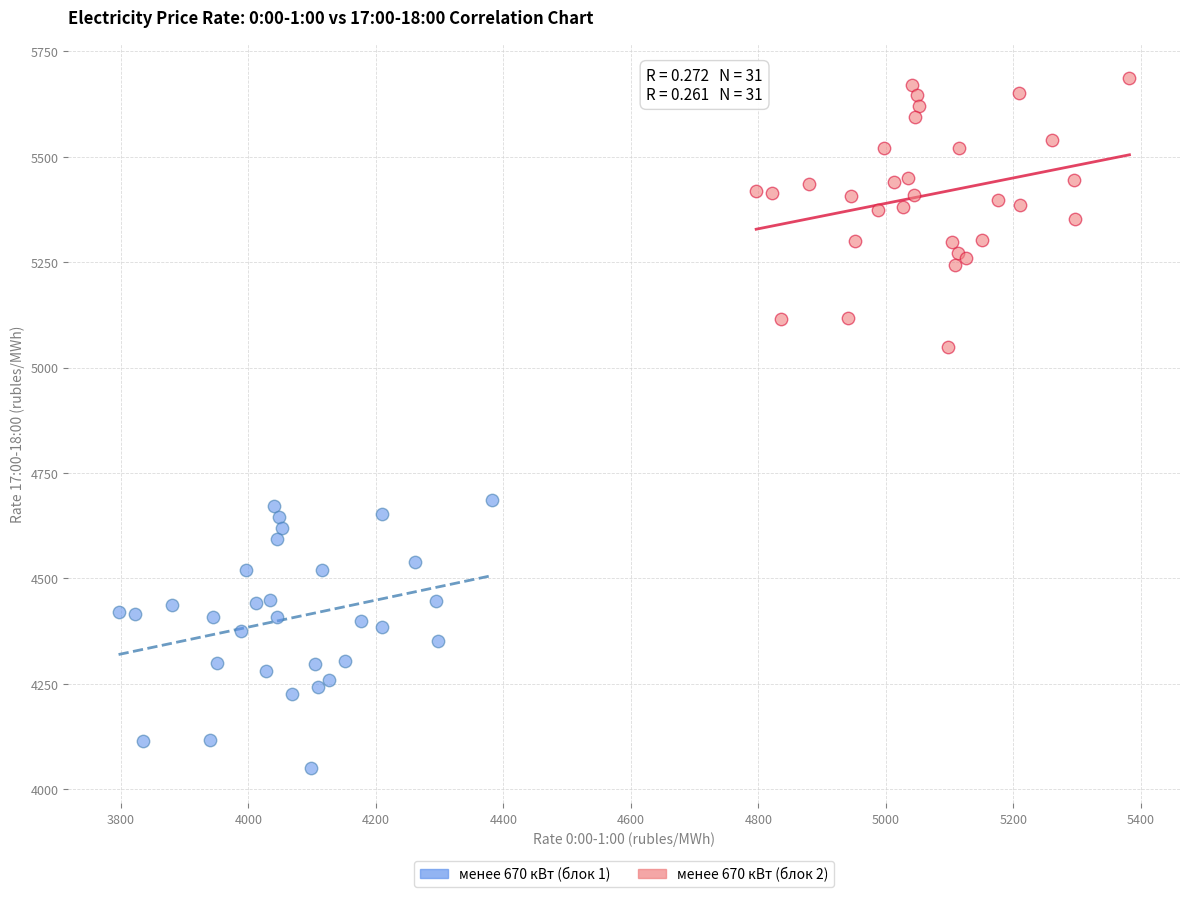

Which series reaches the maximum Y coordinate?

менее 670 кВт (блок 2)